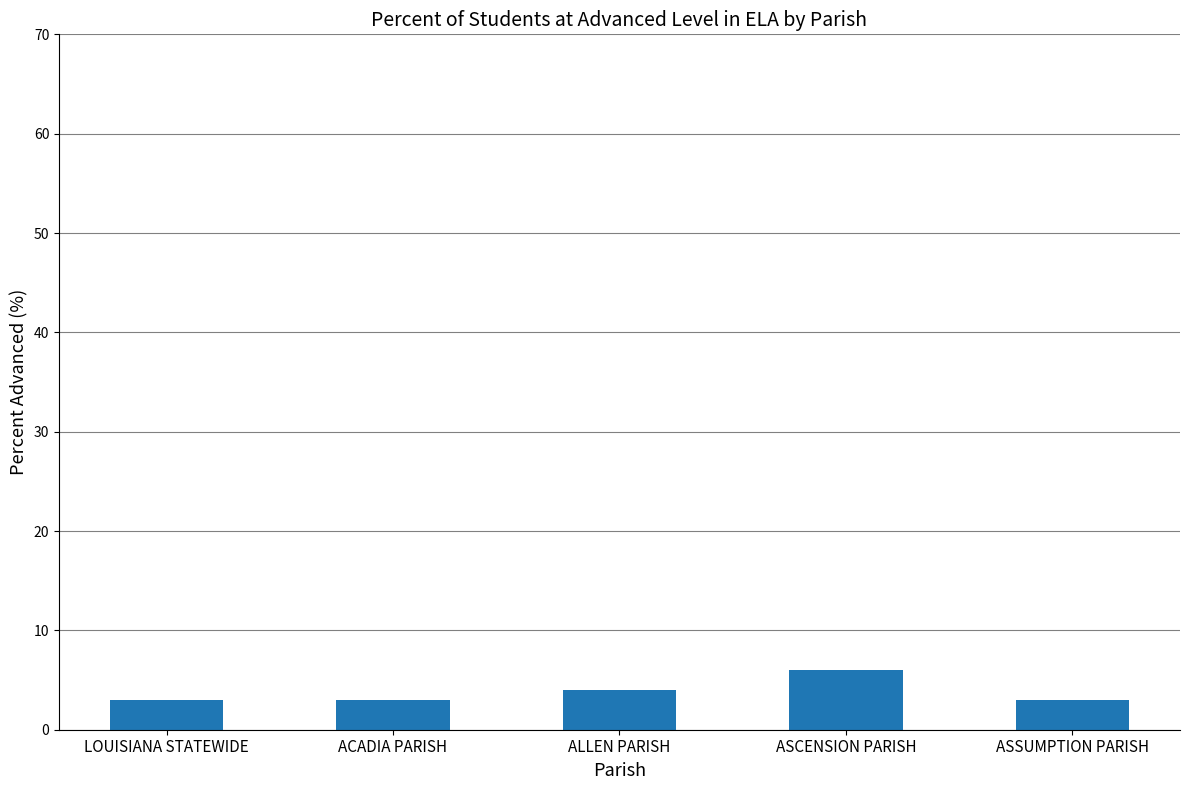

What is the label of the 3rd bar from the left?

ALLEN PARISH